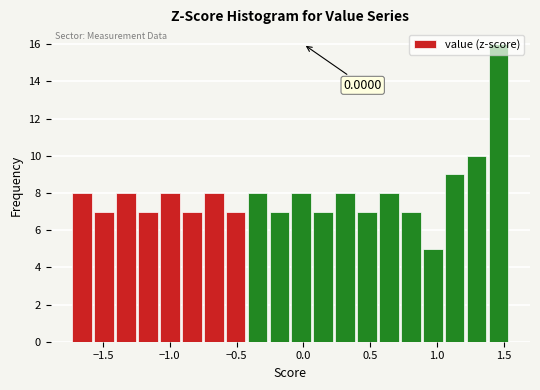

Around what value on the x-axis is the tallest bar? Give the approximate position of its centre, as read against the axis.

1.45